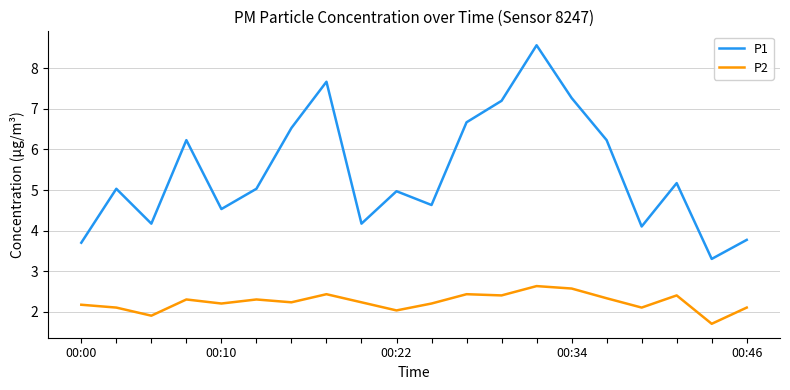

Which series has the largest total across all categories?

P1